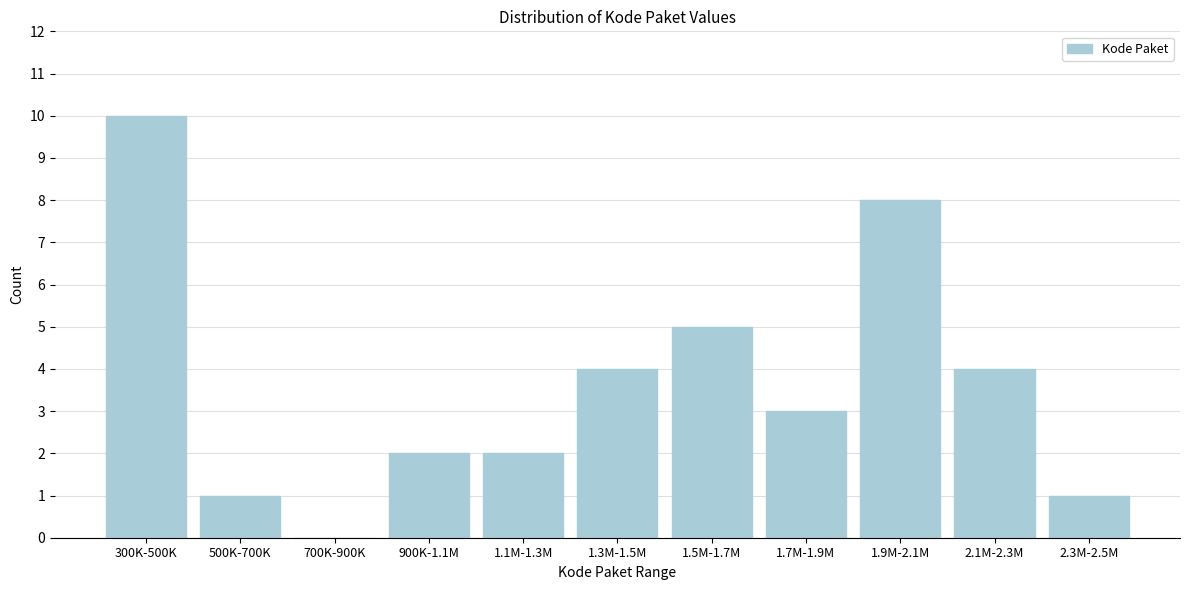

Reading left to right, what are all the values shown in this chart?

300K-500K=10	500K-700K=1	700K-900K=0	900K-1.1M=2	1.1M-1.3M=2	1.3M-1.5M=4	1.5M-1.7M=5	1.7M-1.9M=3	1.9M-2.1M=8	2.1M-2.3M=4	2.3M-2.5M=1